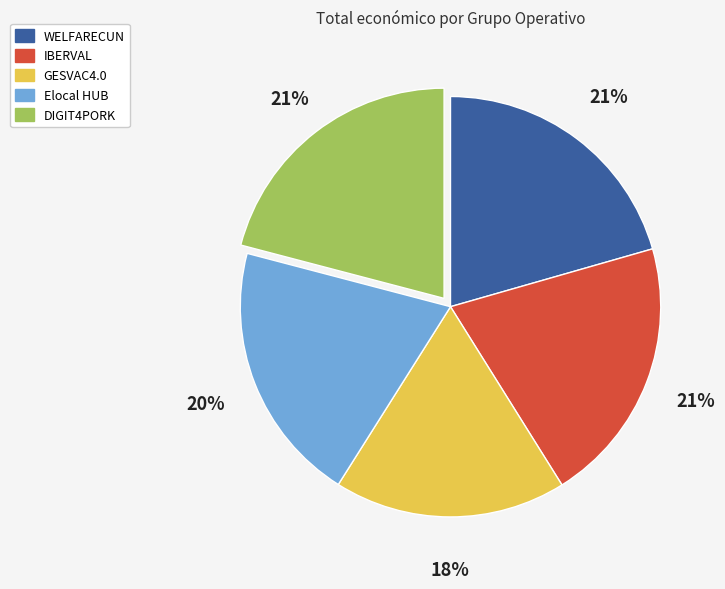

Is there a majority slice in this chart?

No